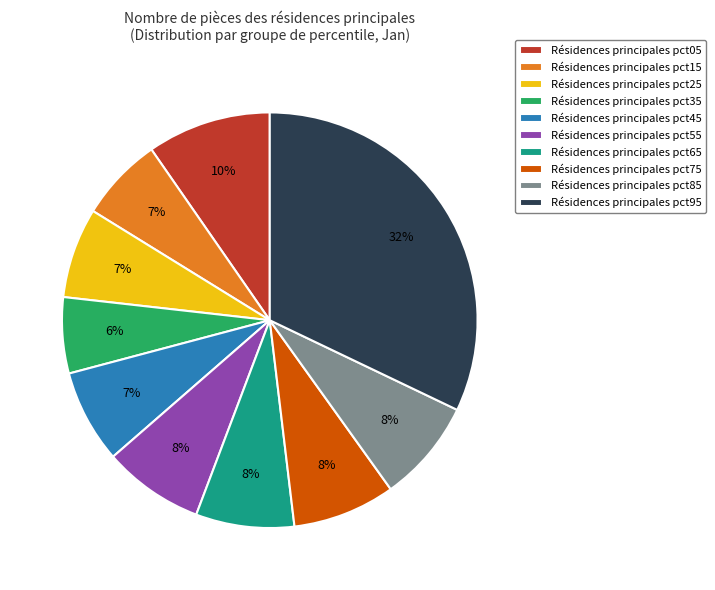

What percentage is the Résidences principales pct95 slice, to the nearest percent?

32%